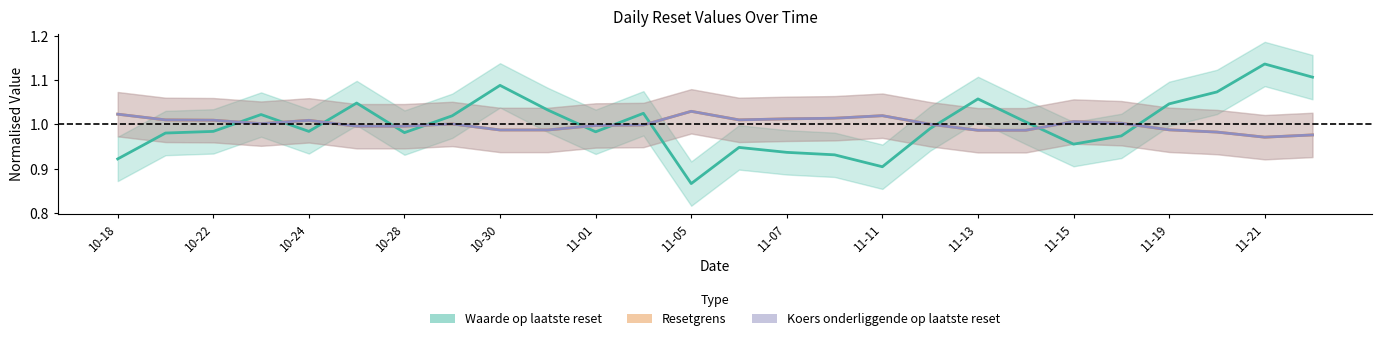

True or false: Waarde op laatste reset has more than 2 interior local peaks.

True